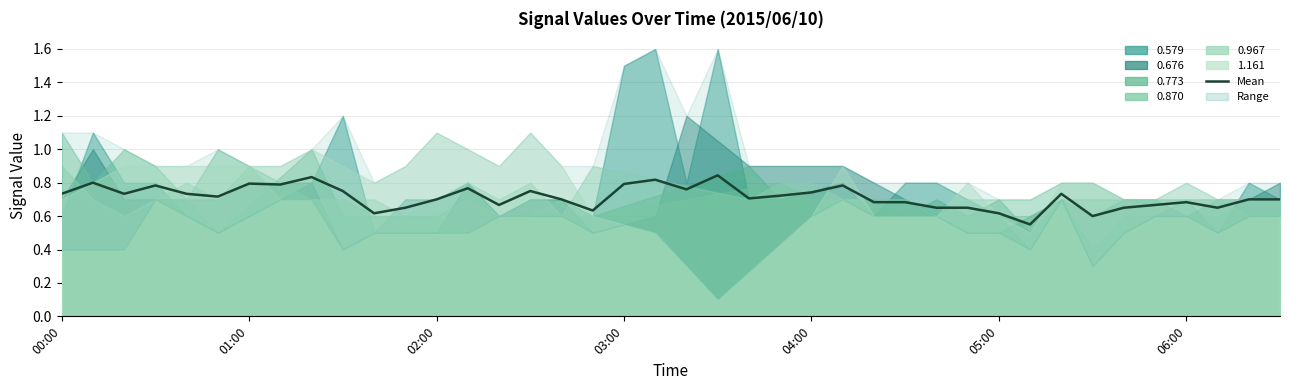

What is the sum of all values?

28.5